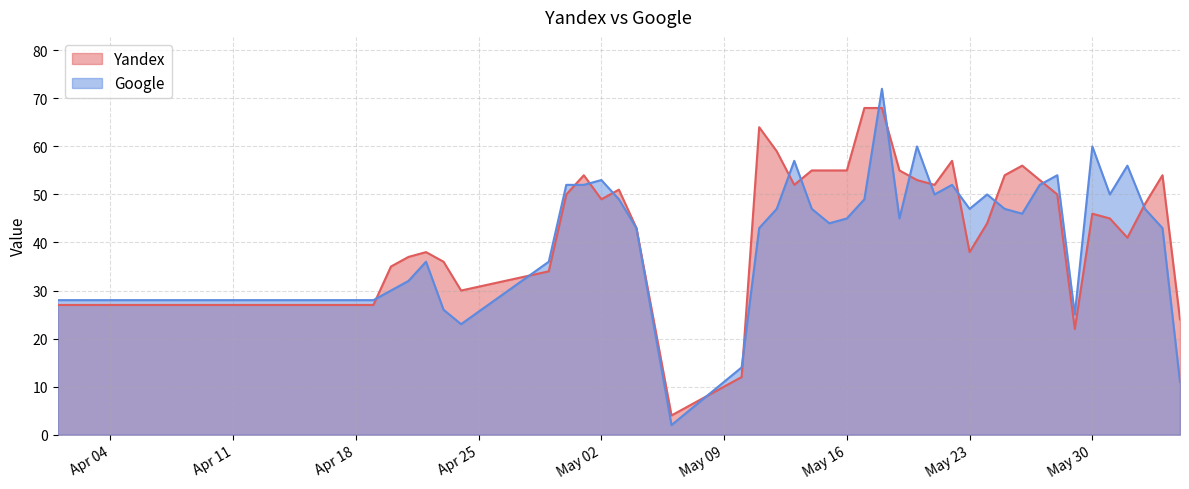

At which category is the sum across all series the highest?

2023-05-18